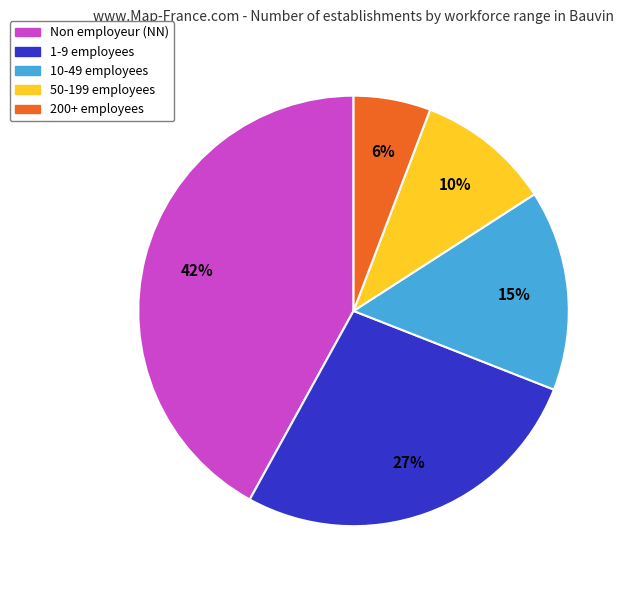

Combined, do 10-49 employees and Non employeur (NN) account for over 50%?

Yes